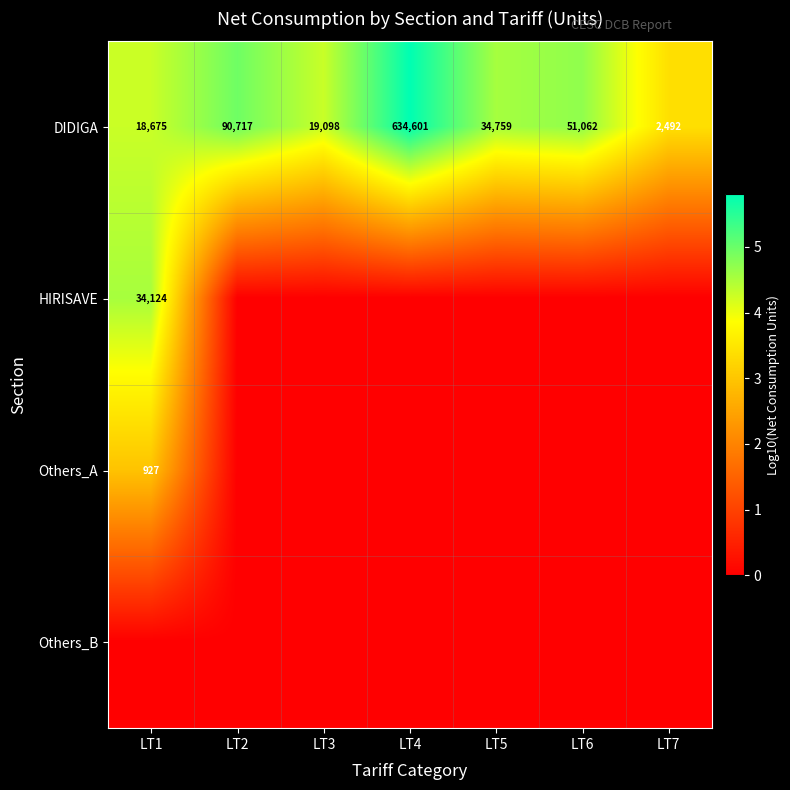

What is the difference between the highest and lowest values at LT1?

4.5